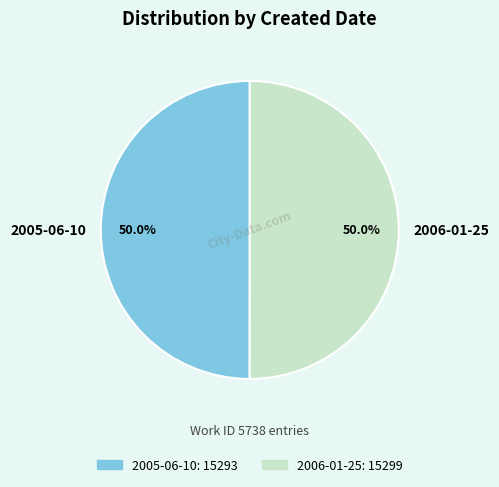

What is the total percentage of 2006-01-25 and 2005-06-10?

100.0%